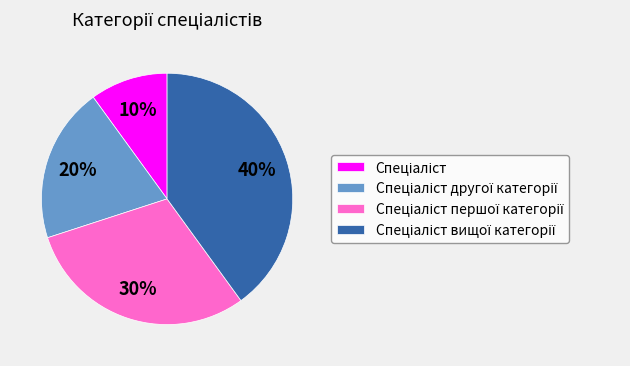

Does any single category account for the majority?

No